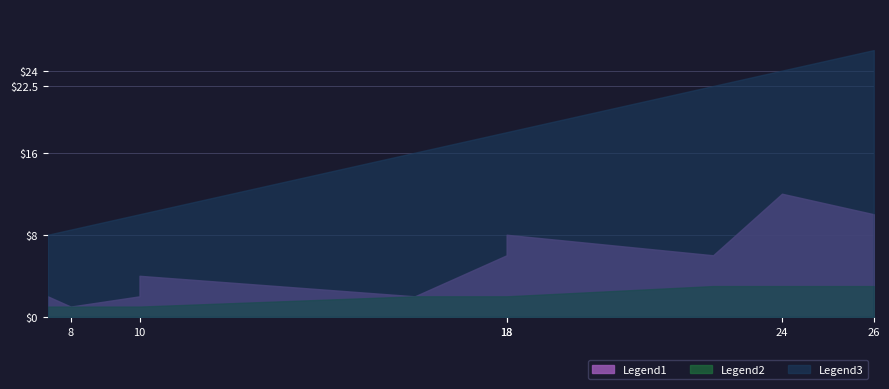

True or false: Legend3 and Legend1 intersect in this chart.

False